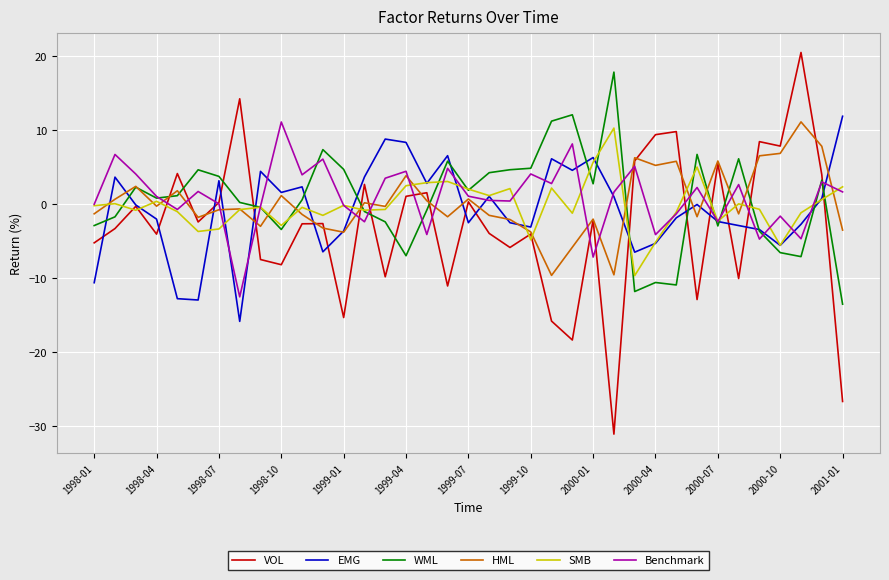

Which series has the widest spread of values?

VOL